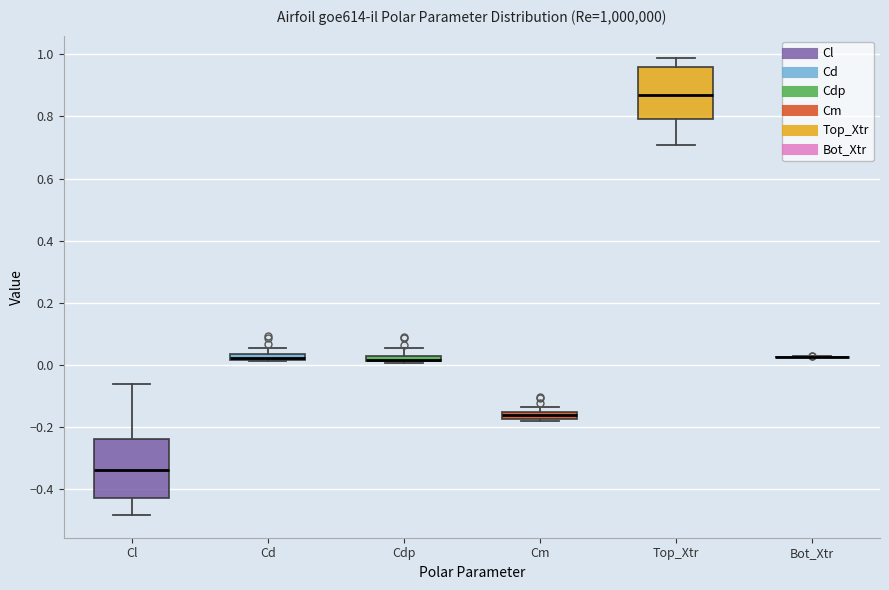

Which box is the tallest, from its lower edge to its upper edge?

Cl